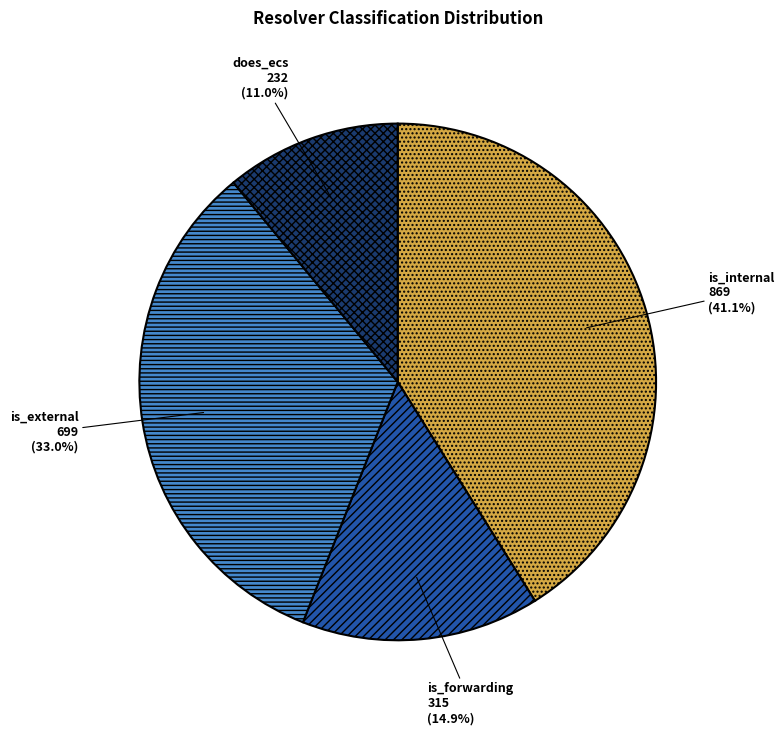

What is the smallest slice in the pie chart?

does_ecs